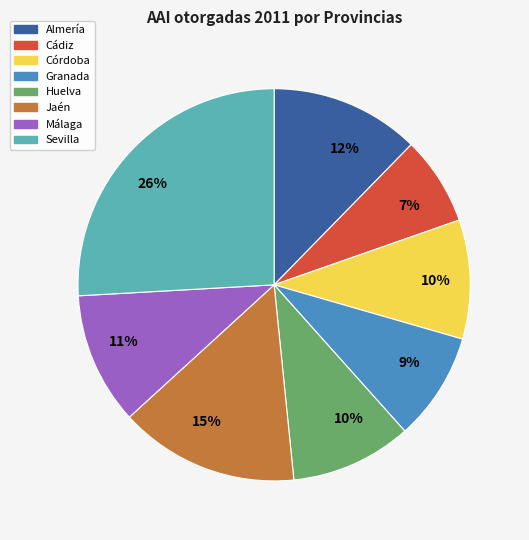

Is there any slice that represents more than half of the pie?

No